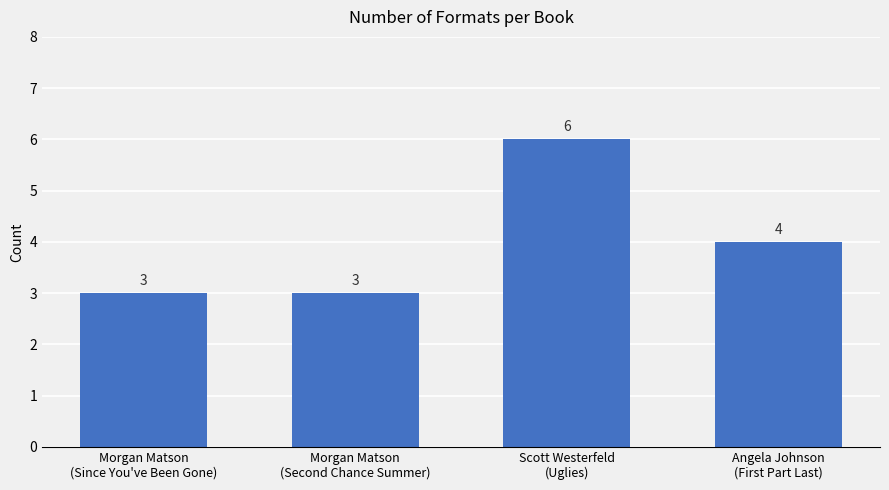

The value at Scott Westerfeld
(Uglies) is 6. True or false?

True